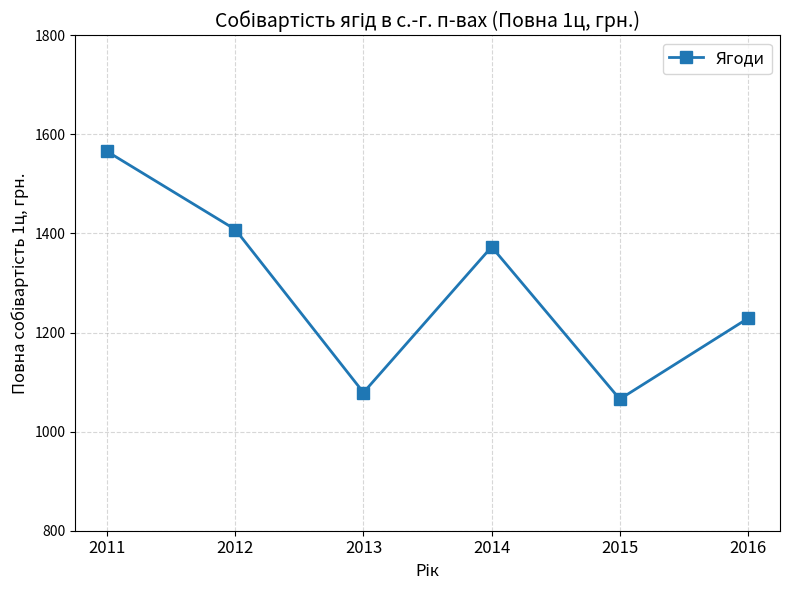

Approximately how many times larger is the value at 2015 compared to 2013?

1.0